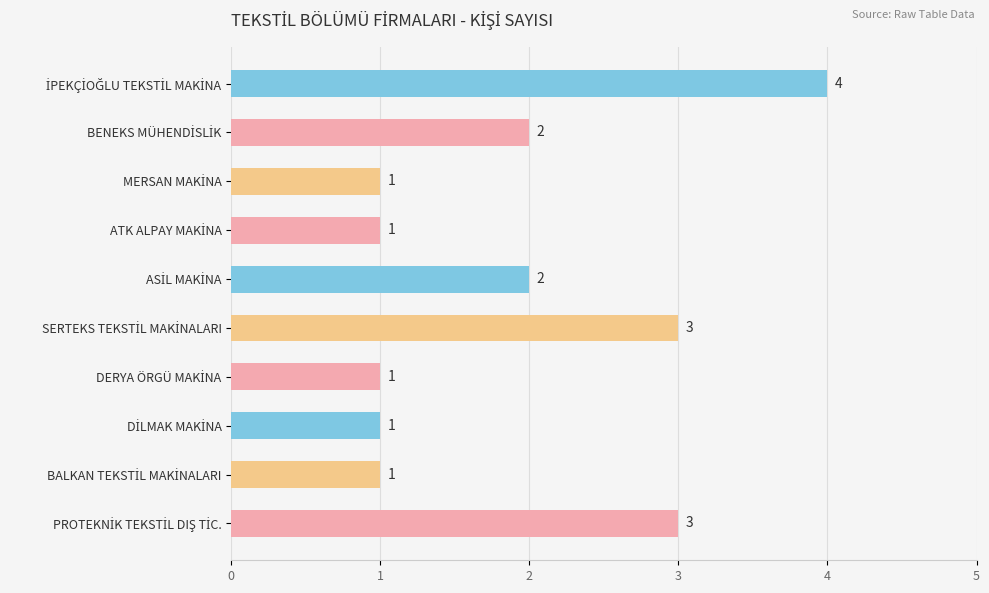

Count the values in the range 1 to 3.

9